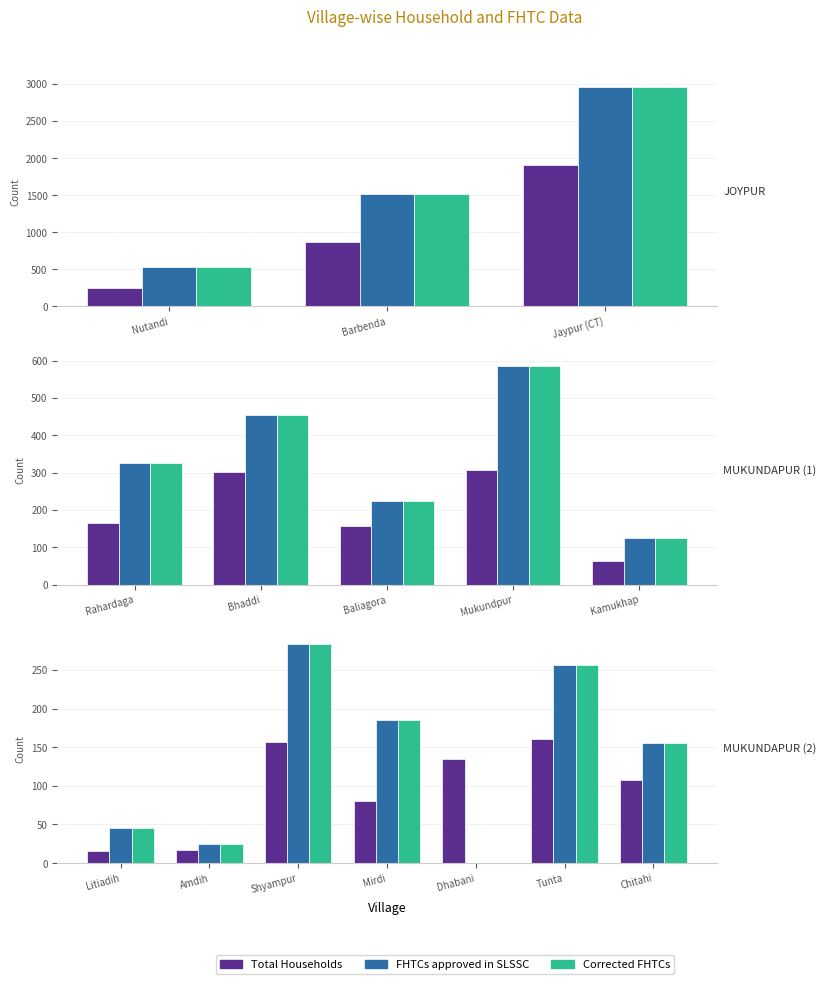

What position from the right is Mirdi?

4